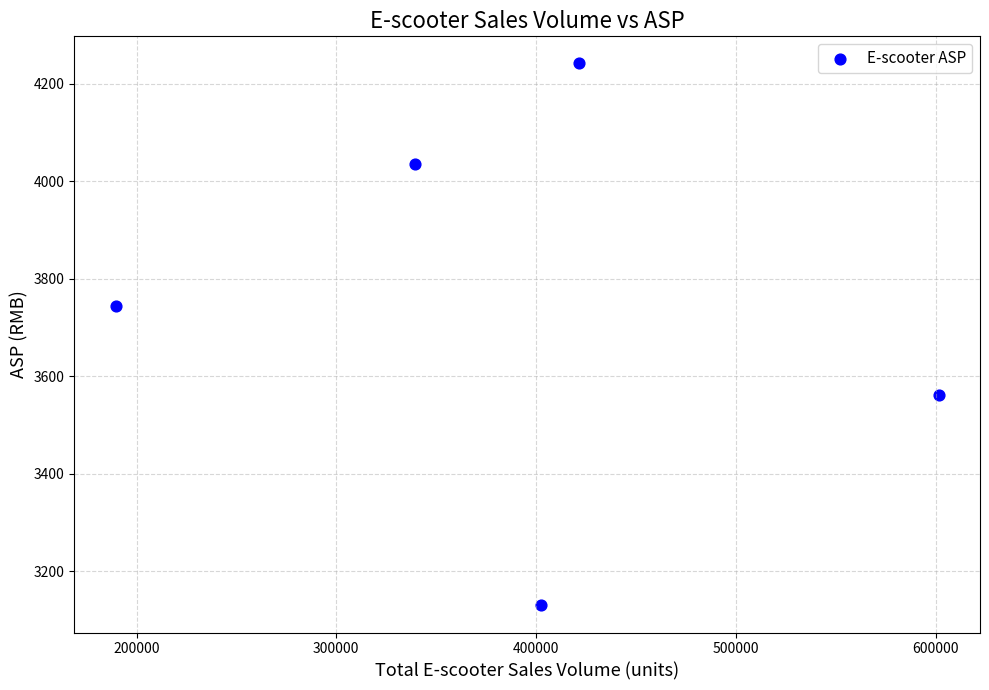

What Y value in the scatter plot is closest to 3686?

3745.2